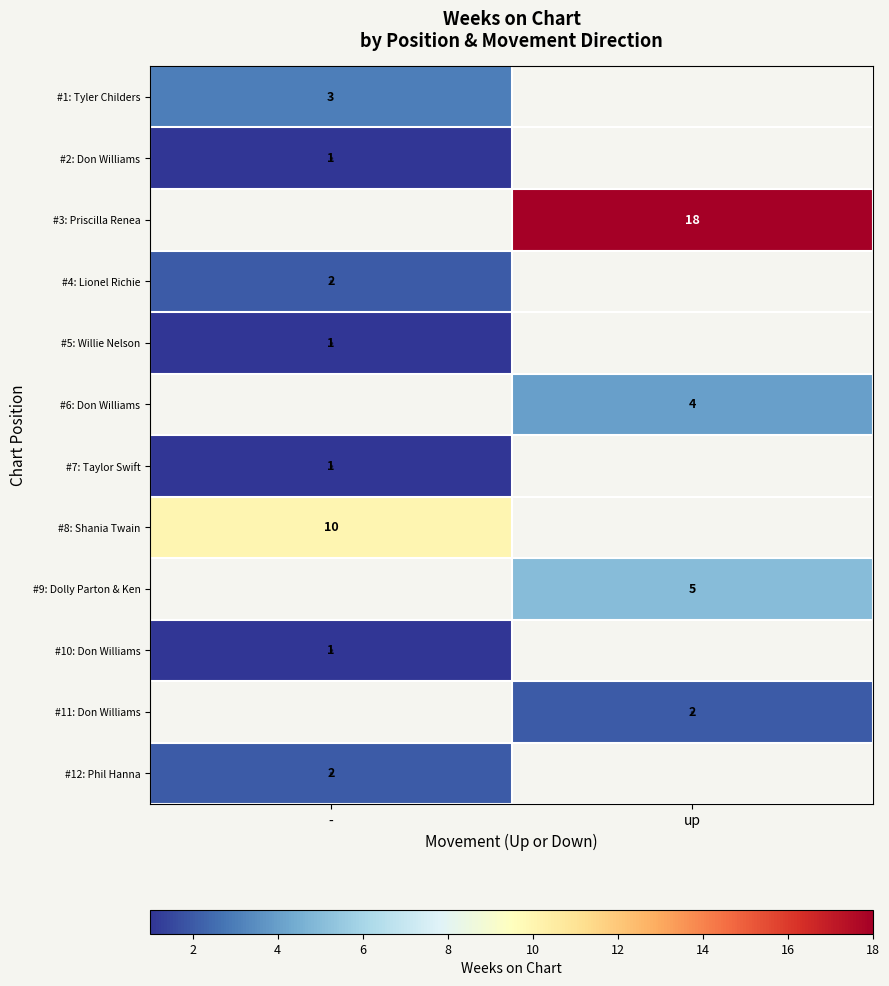

Which has a higher value, - or up?

up